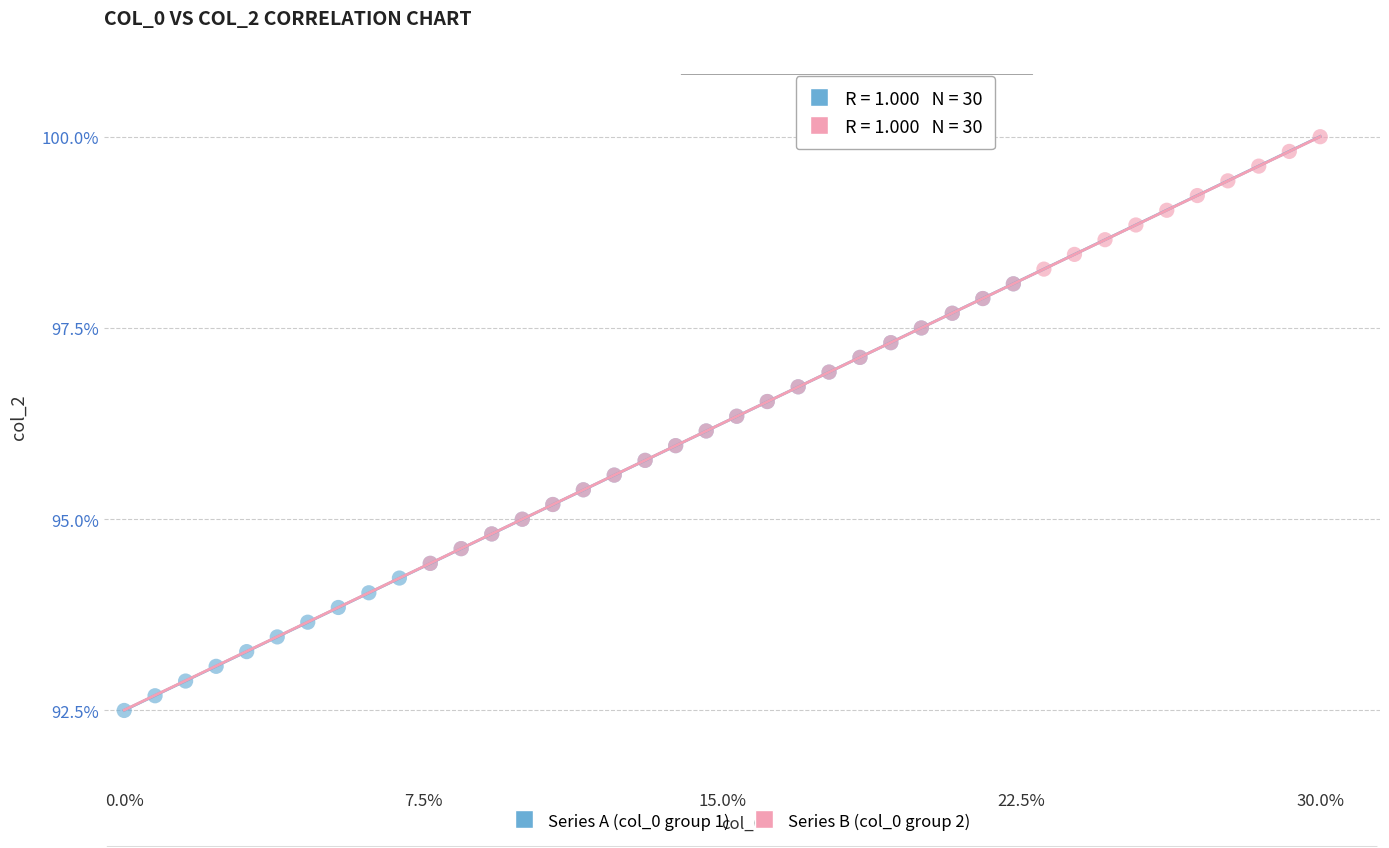

Which series reaches the minimum Y coordinate?

Series A (col_0 group 1)